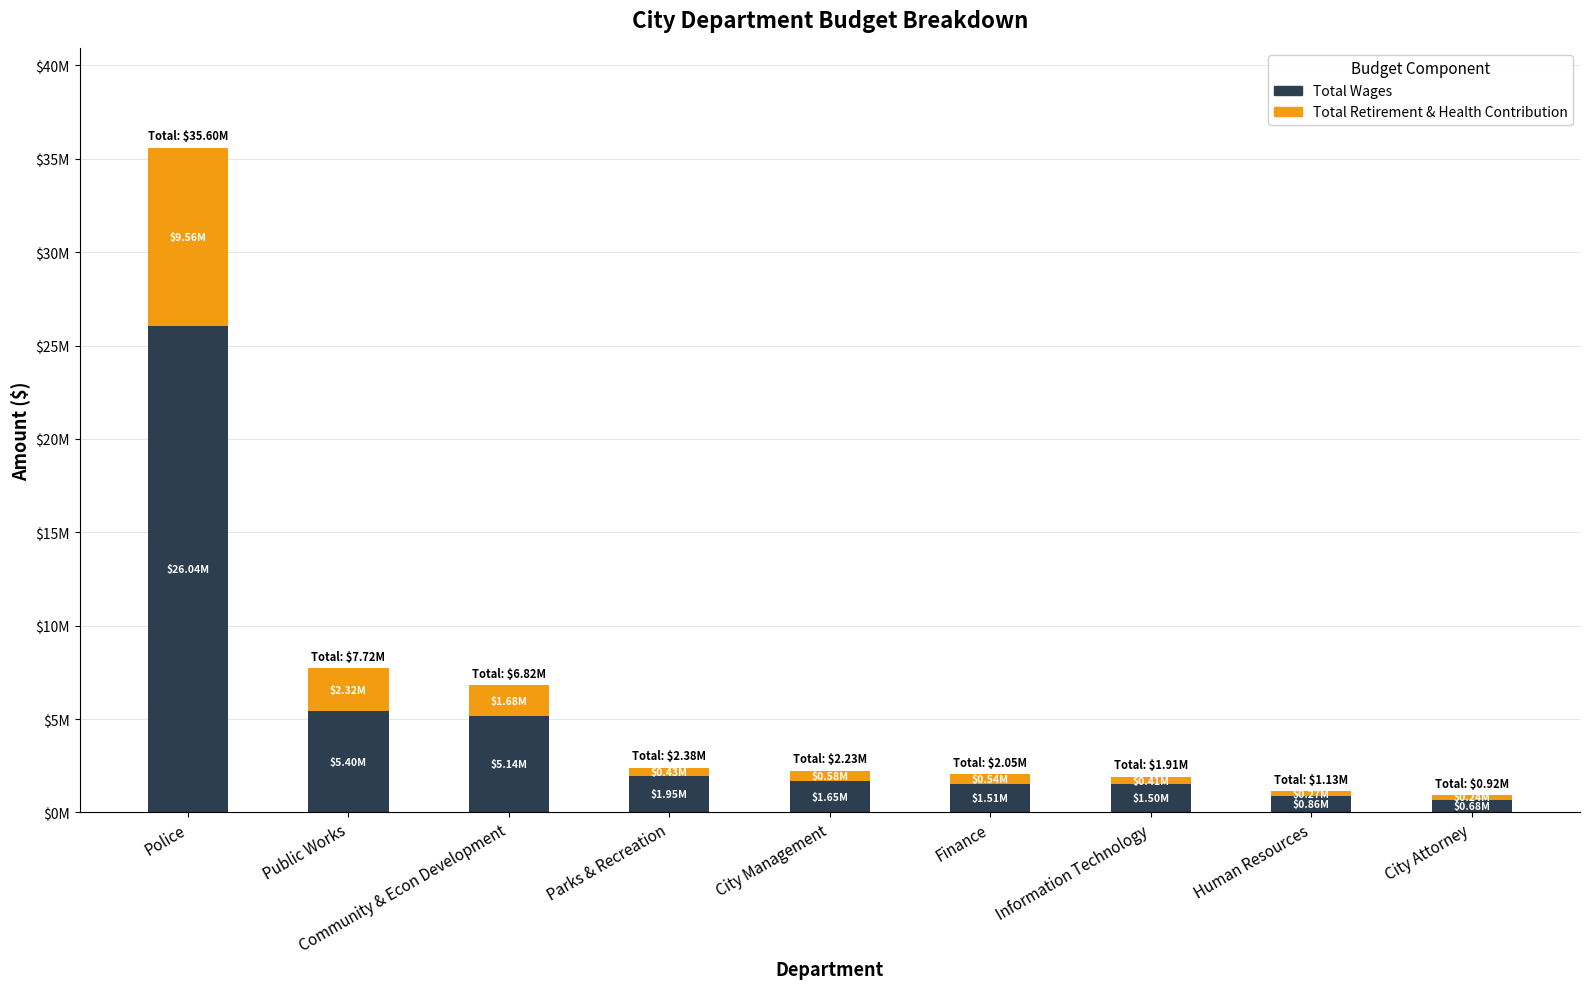

Are the bars horizontal?

No